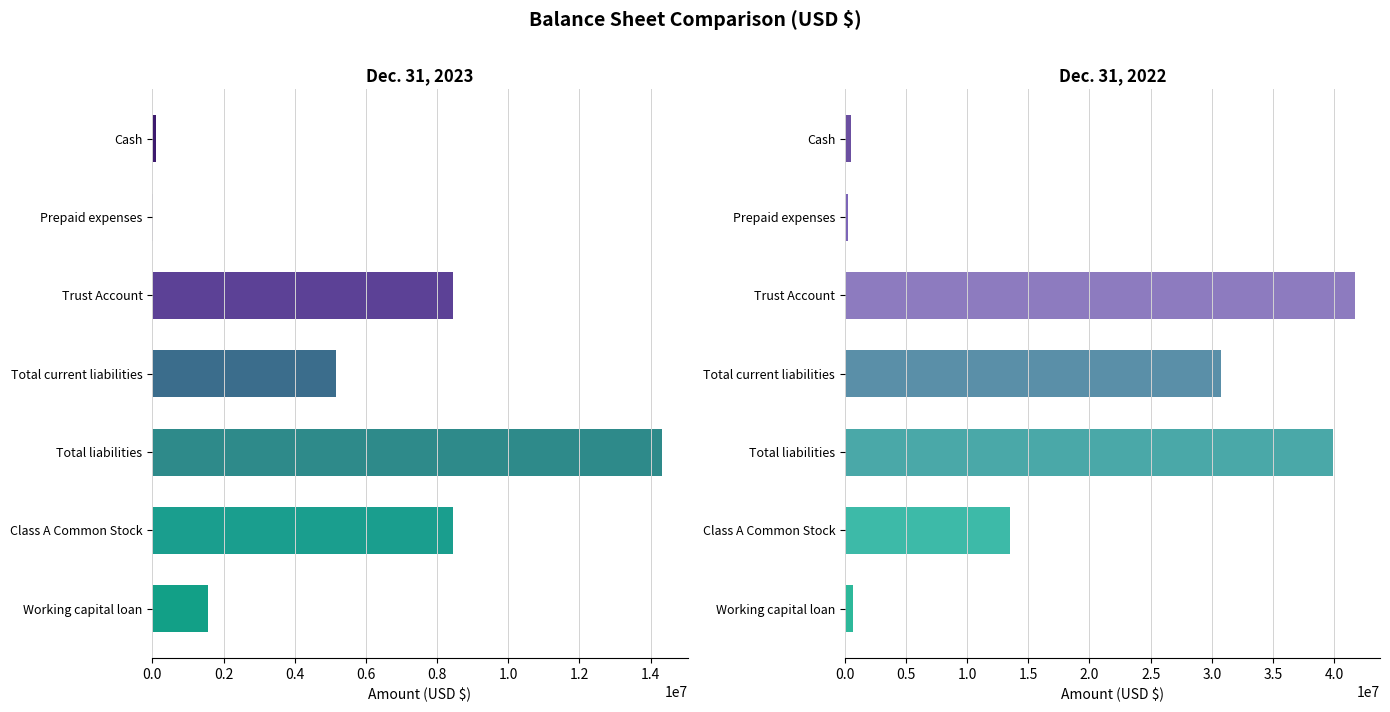

Does the chart contain any negative values?

No